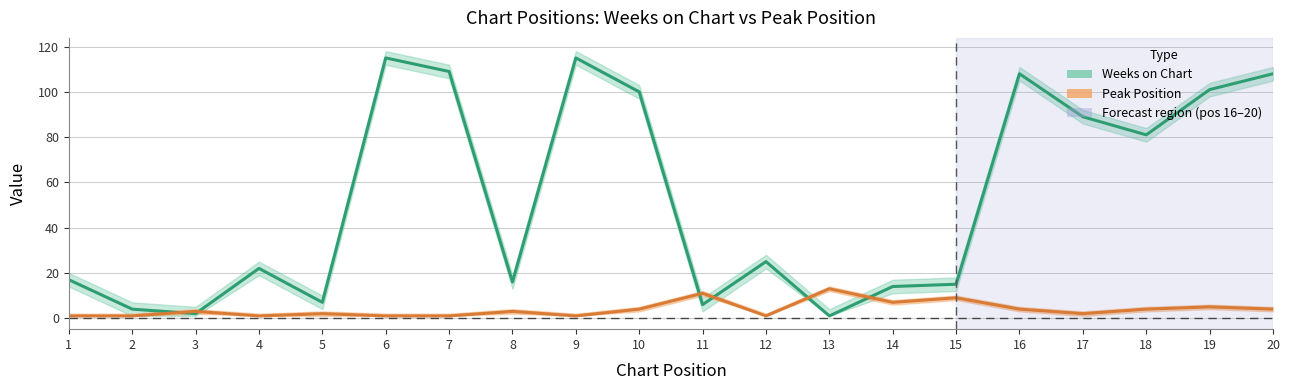

Where does the Weeks on Chart series first go above 25?

6